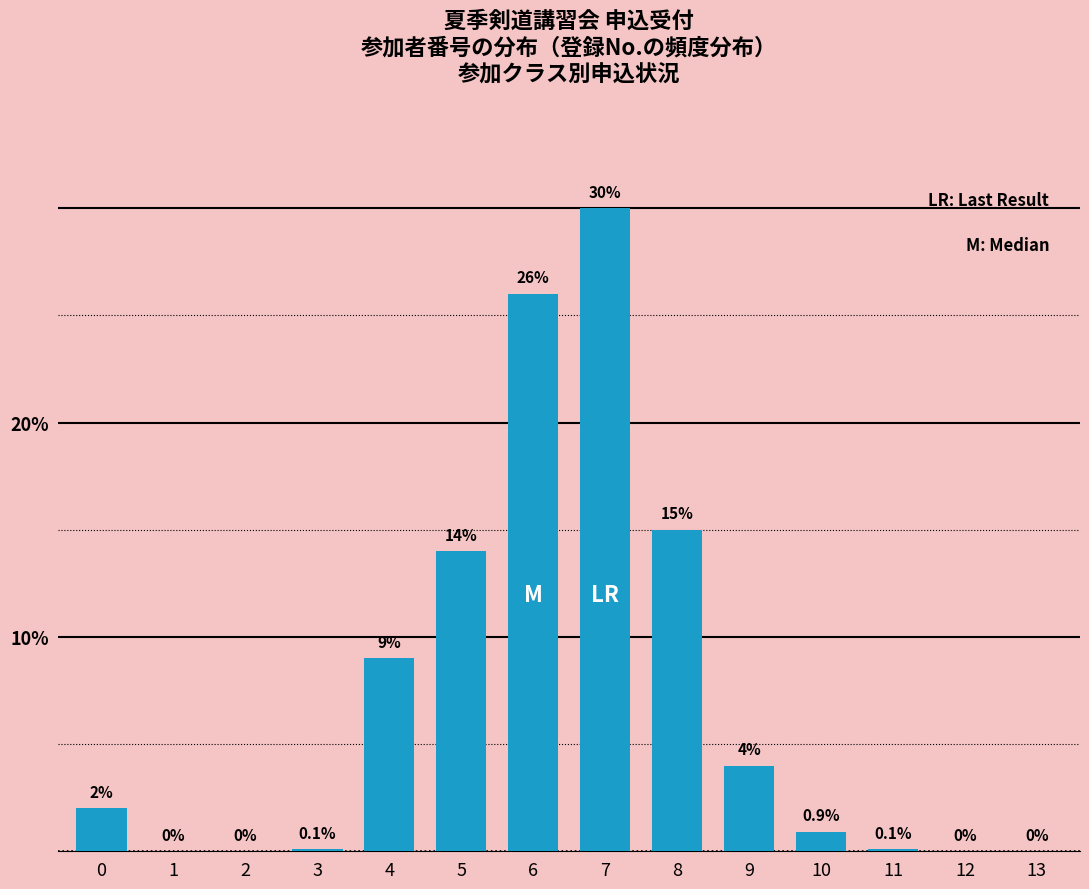

Reading left to right, list all the values displayed in this chart.

0=2.0	1=0.0	2=0.0	3=0.1	4=9.0	5=14.0	6=26.0	7=30.0	8=15.0	9=4.0	10=0.9	11=0.1	12=0.0	13=0.0